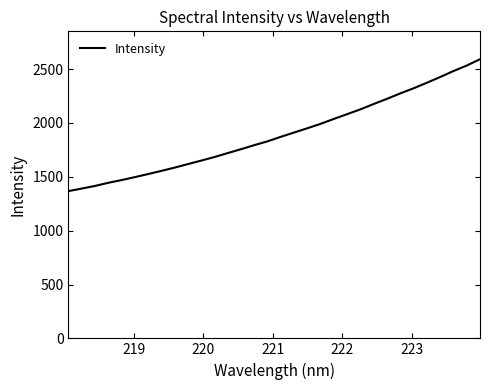

What is the difference between the maximum and minimum values?

1224.3